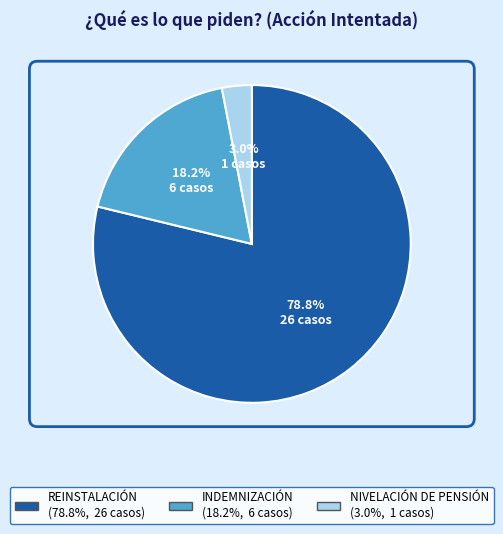

Is there a majority slice in this chart?

Yes